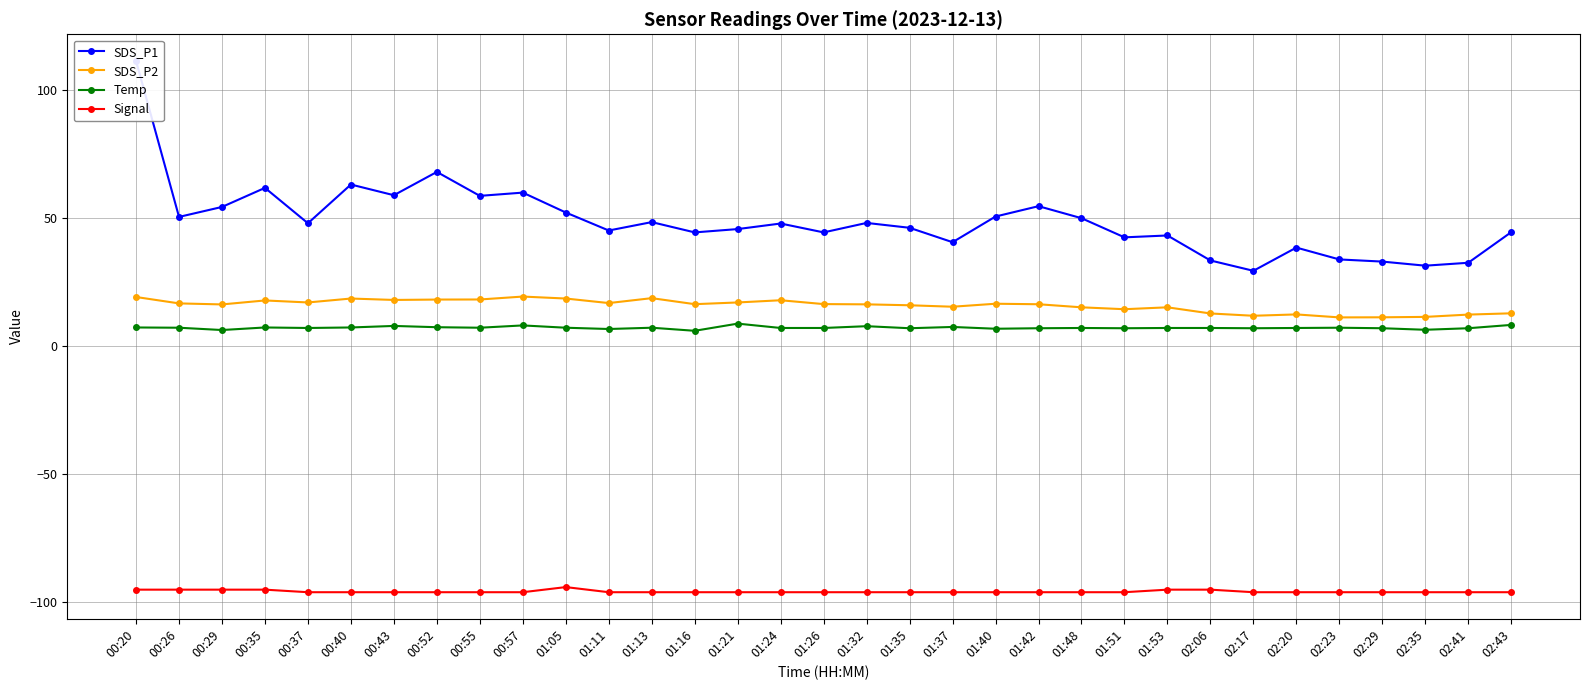

True or false: Signal and Temp cross at least once.

False